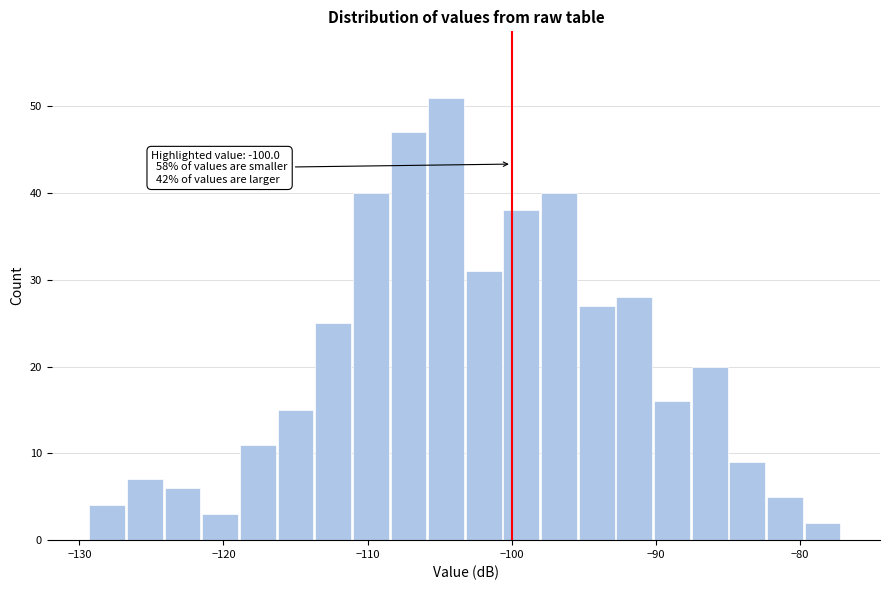

Around what value on the x-axis is the tallest bar? Give the approximate position of its centre, as read against the axis.

-105